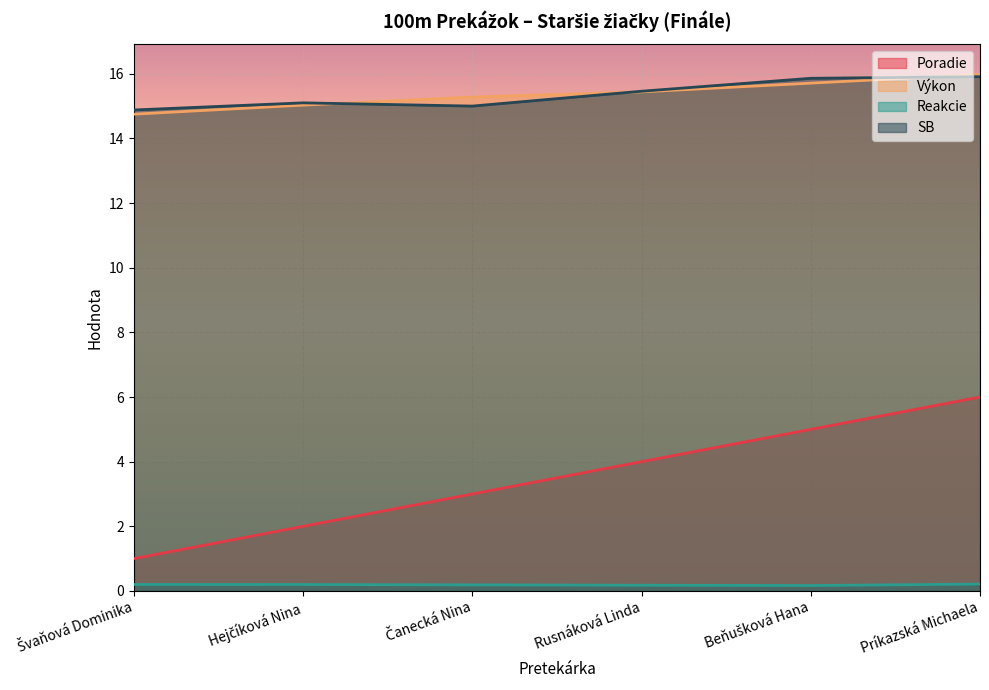

What is the maximum value shown in the chart?

16.0